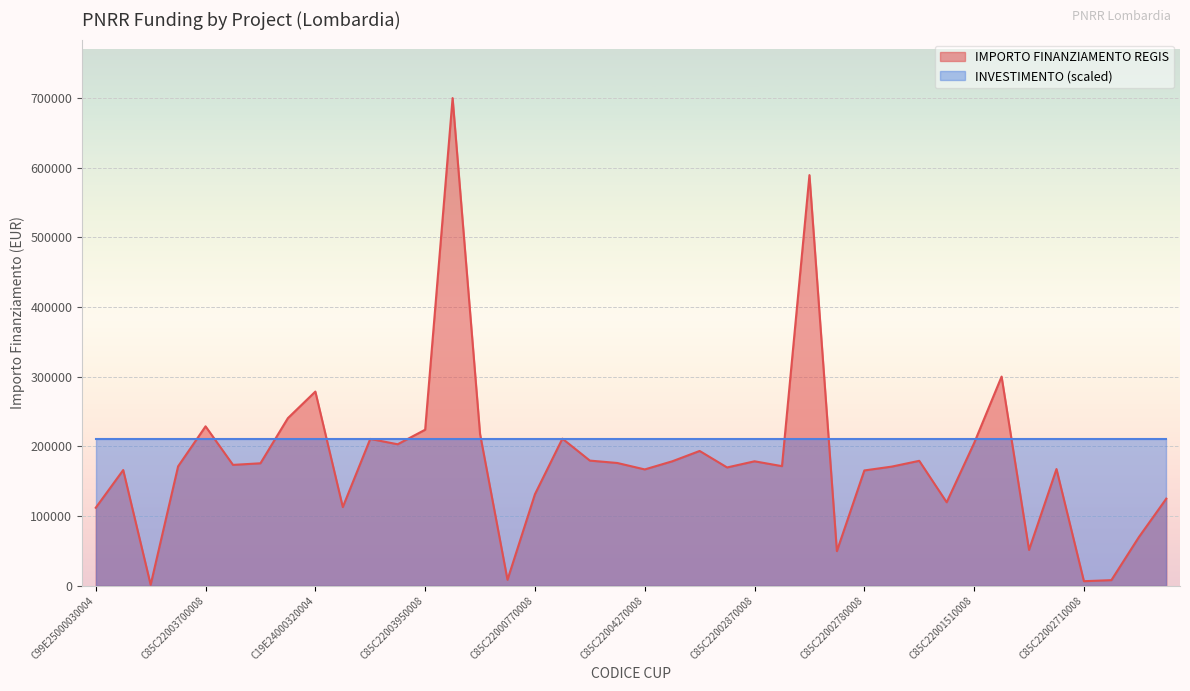

Rank the series by their maximum value, from highest to lowest.

IMPORTO FINANZIAMENTO REGIS, INVESTIMENTO (scaled)